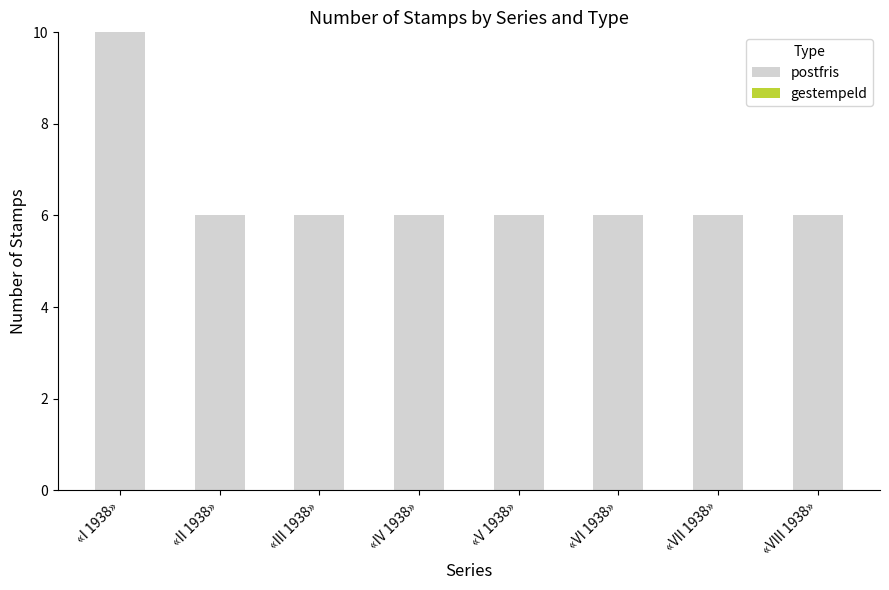

What is the label of the 5th bar from the right?

«IV 1938»